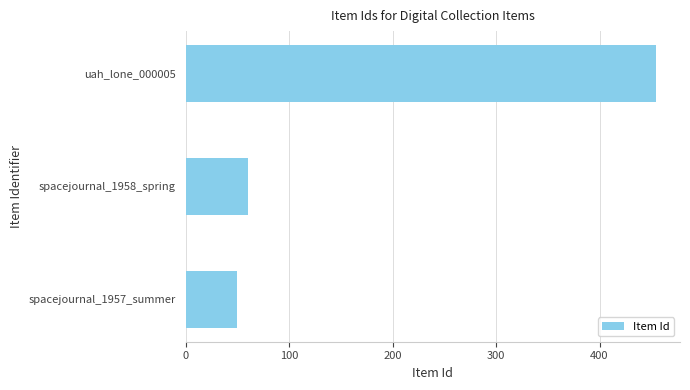

What is the sum of all values?

565